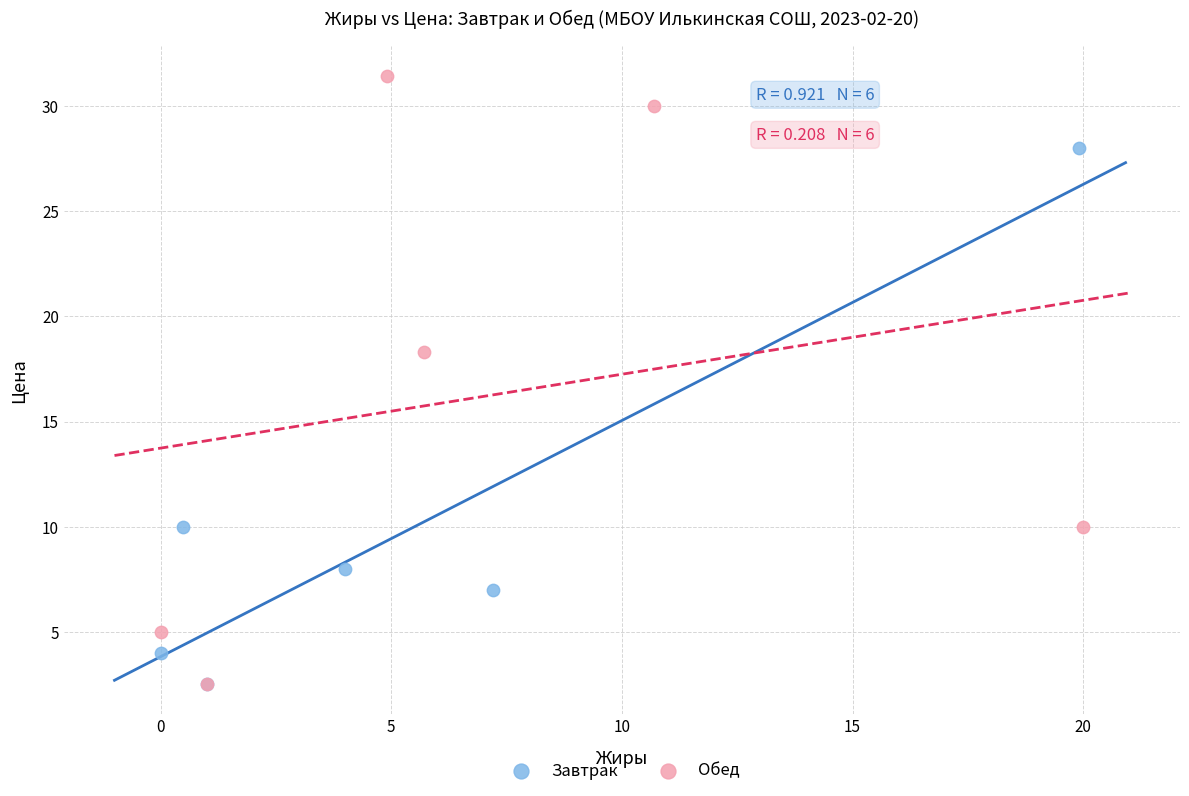

Which series has the largest Y range (max minus min)?

Обед